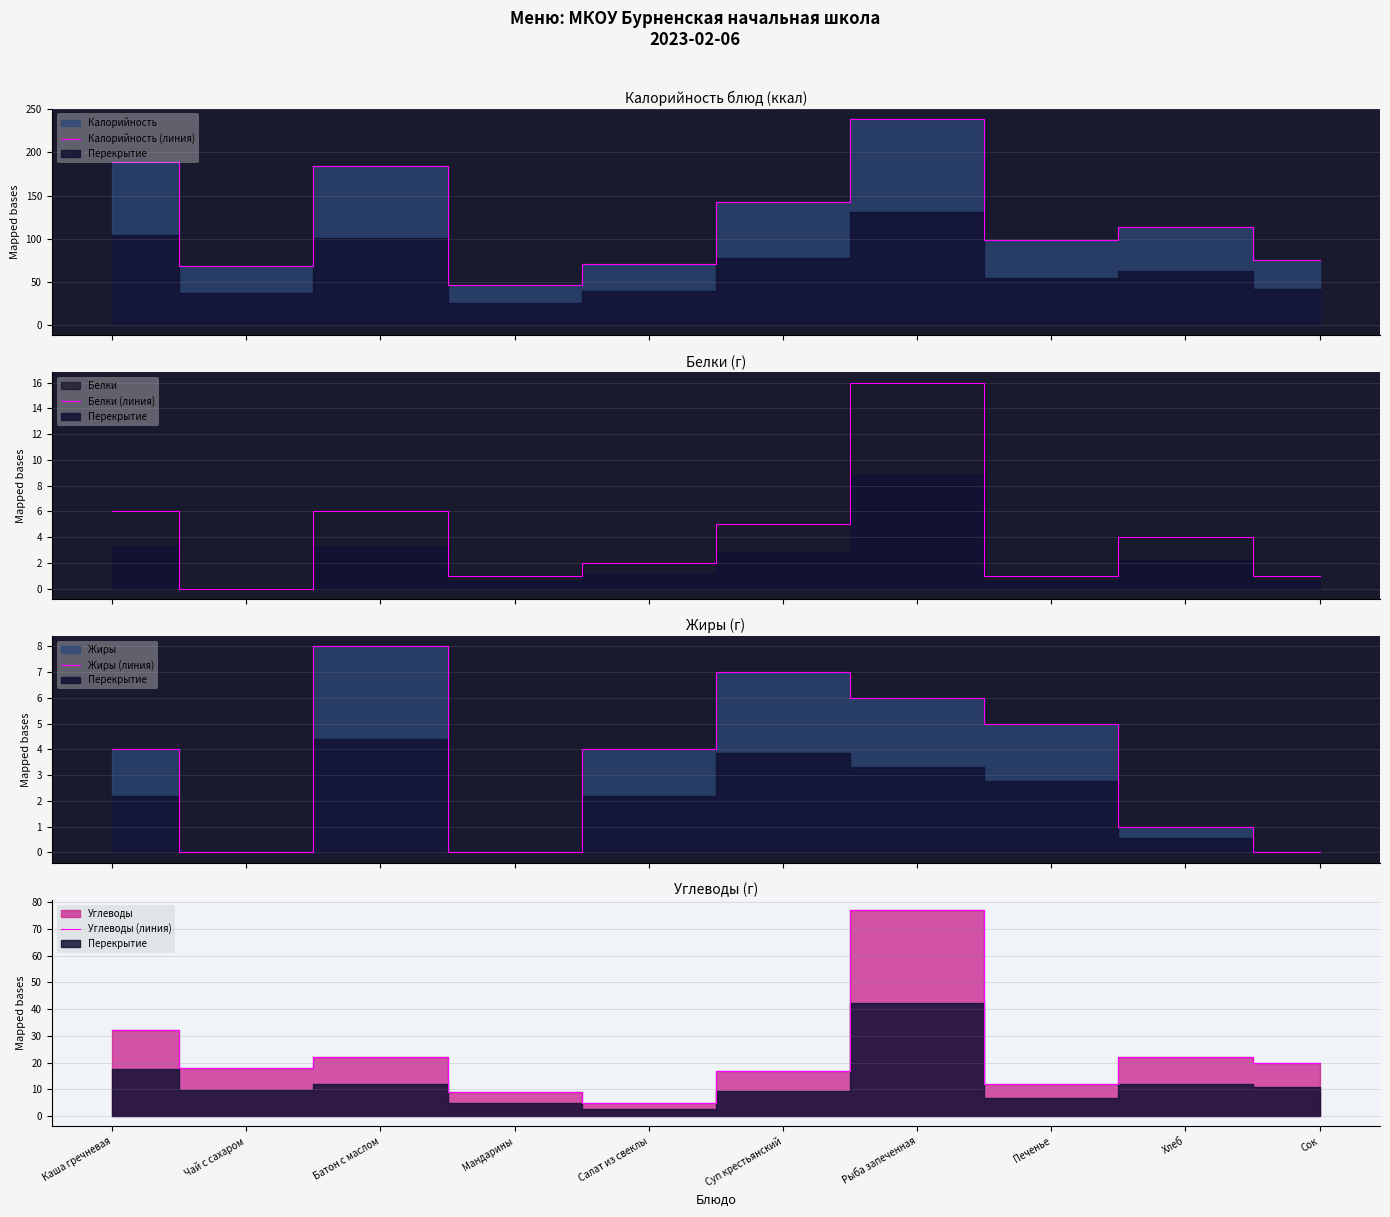

How many categories are shown in the chart?

10